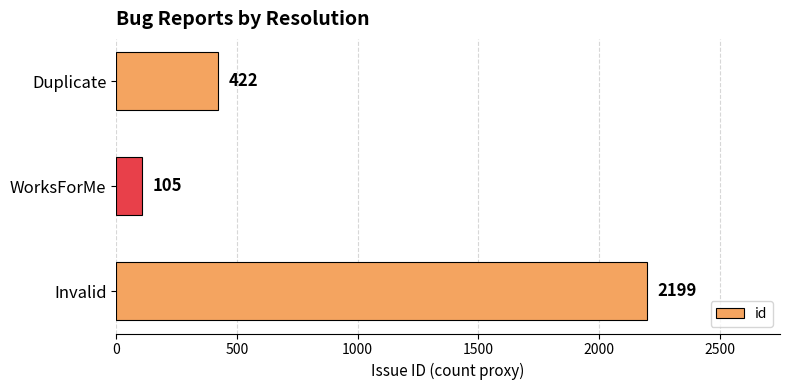

What is the minimum value shown in the chart?

105